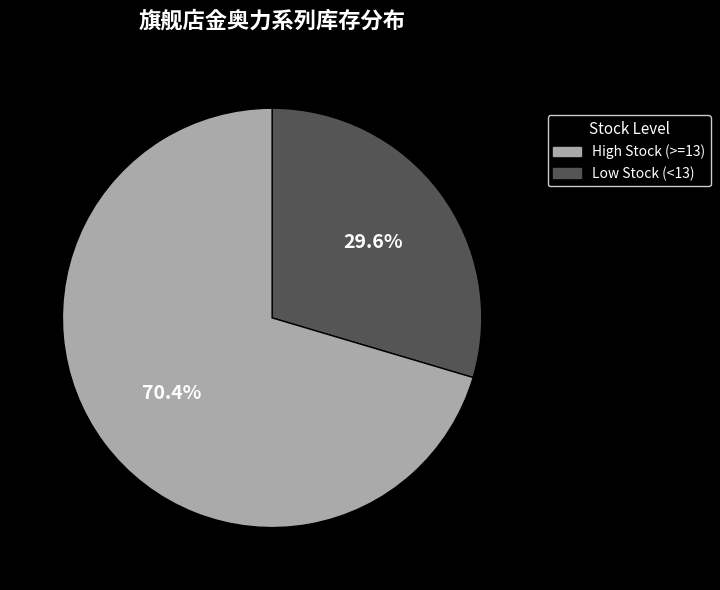

Is there any slice that represents more than half of the pie?

Yes